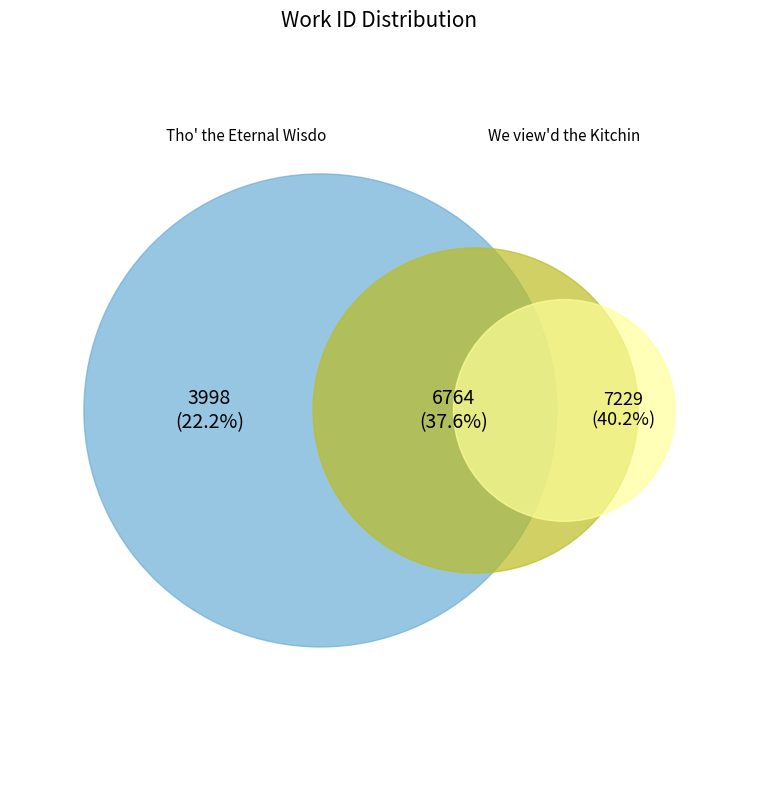

How many segments does this pie chart have?

3